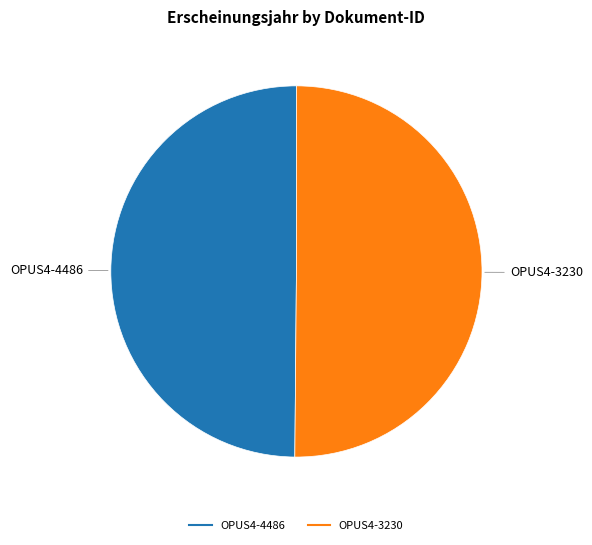

The OPUS4-3230 slice represents 50% of the pie. True or false?

True